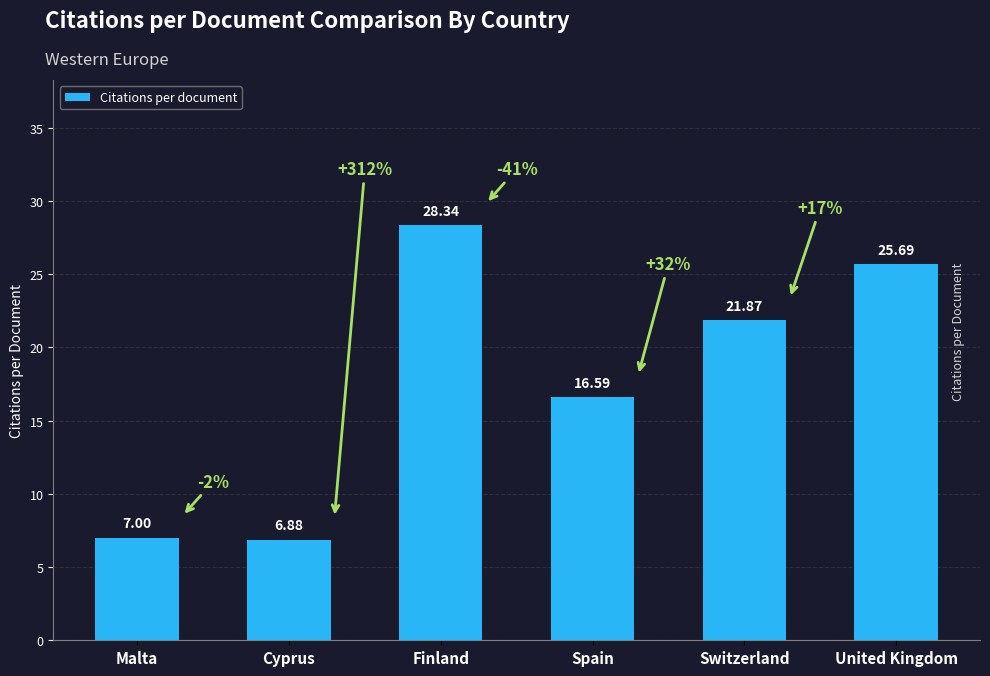

Which category has the lowest value across all series?

Cyprus